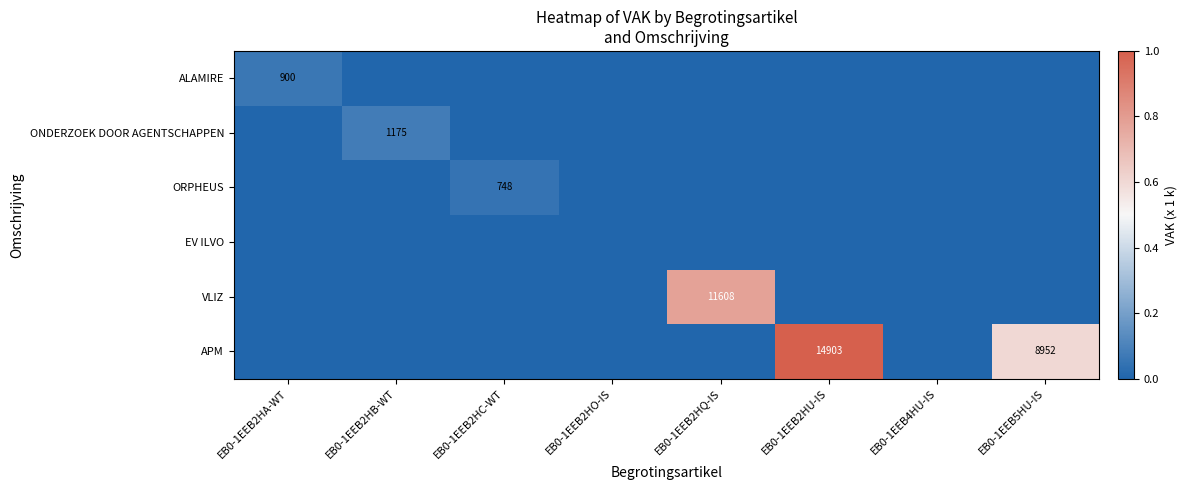

The value of APM at EB0-1EEB2HU-IS is 14903. True or false?

True